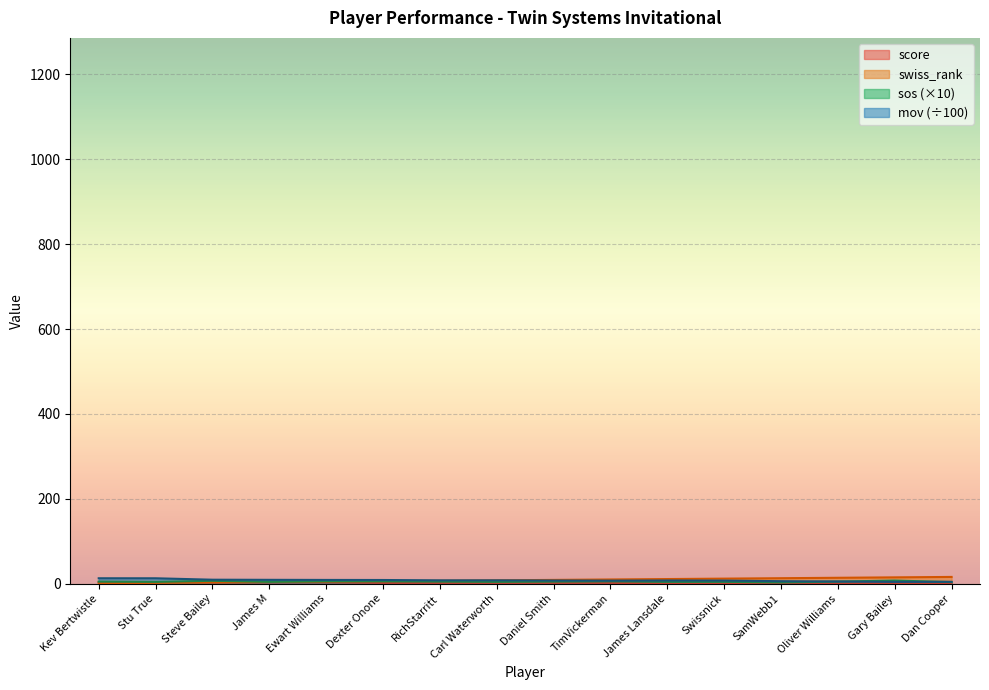

After their last crossing, which series has the higher values: sos or swiss_rank?

swiss_rank